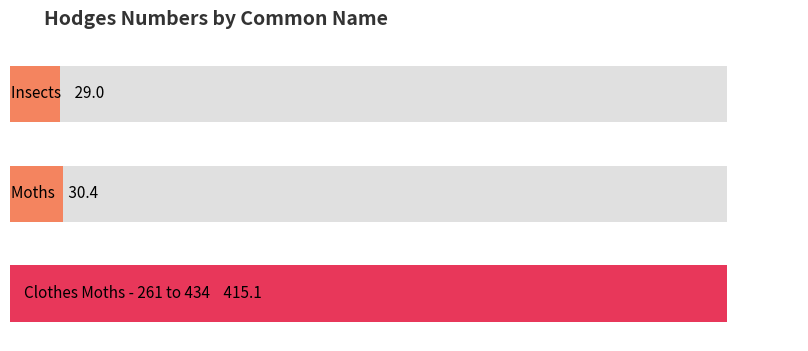

Between Moths and Clothes Moths - 261 to 434, which is larger?

Clothes Moths - 261 to 434